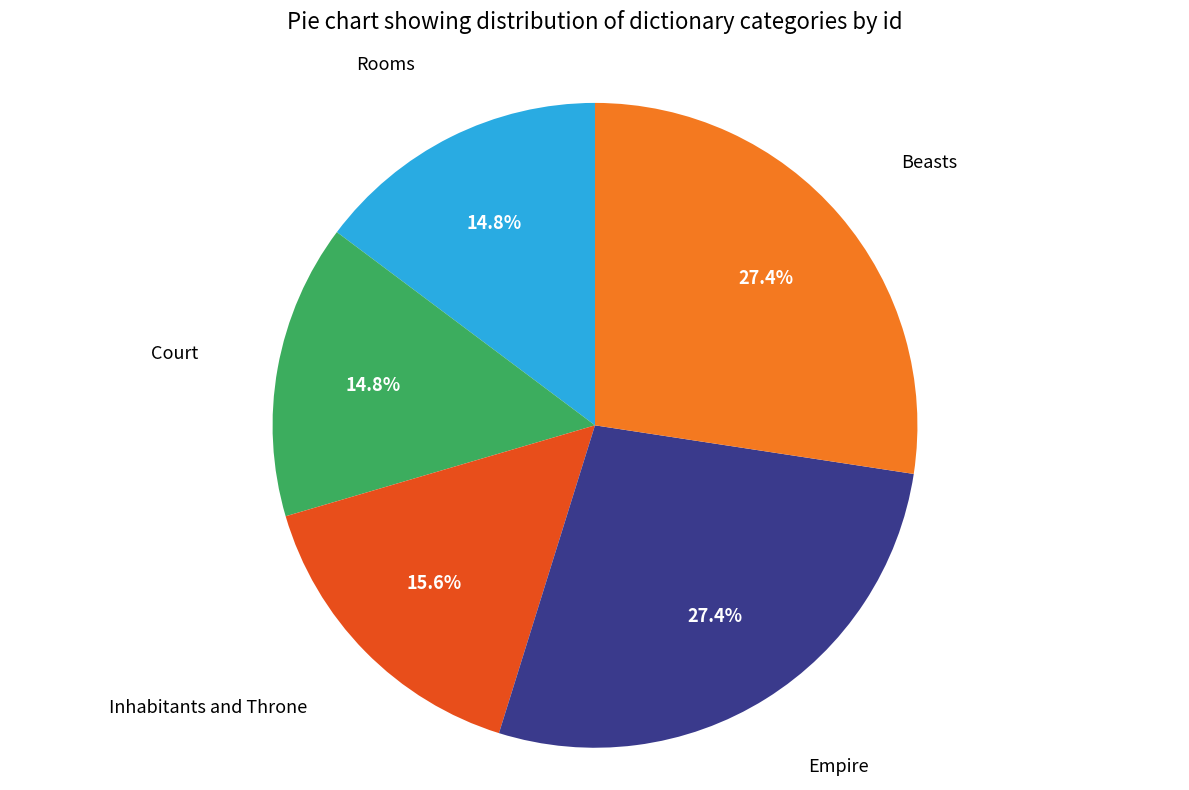

Is there any slice that represents more than half of the pie?

No